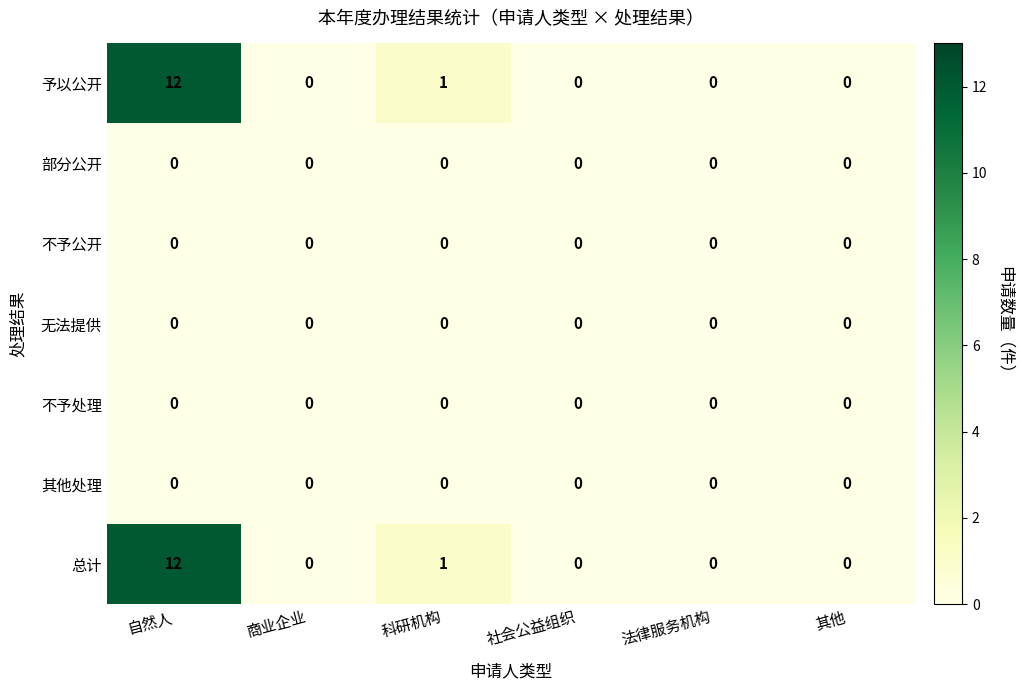

What is the difference between the maximum and minimum values in the 总计 series?

12